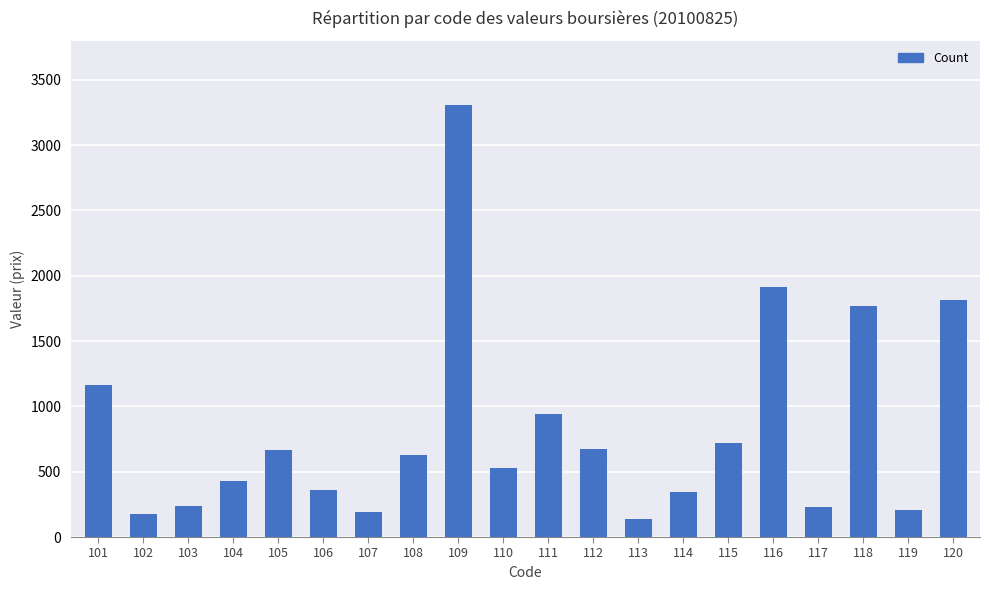

What is the smallest value displayed?

136